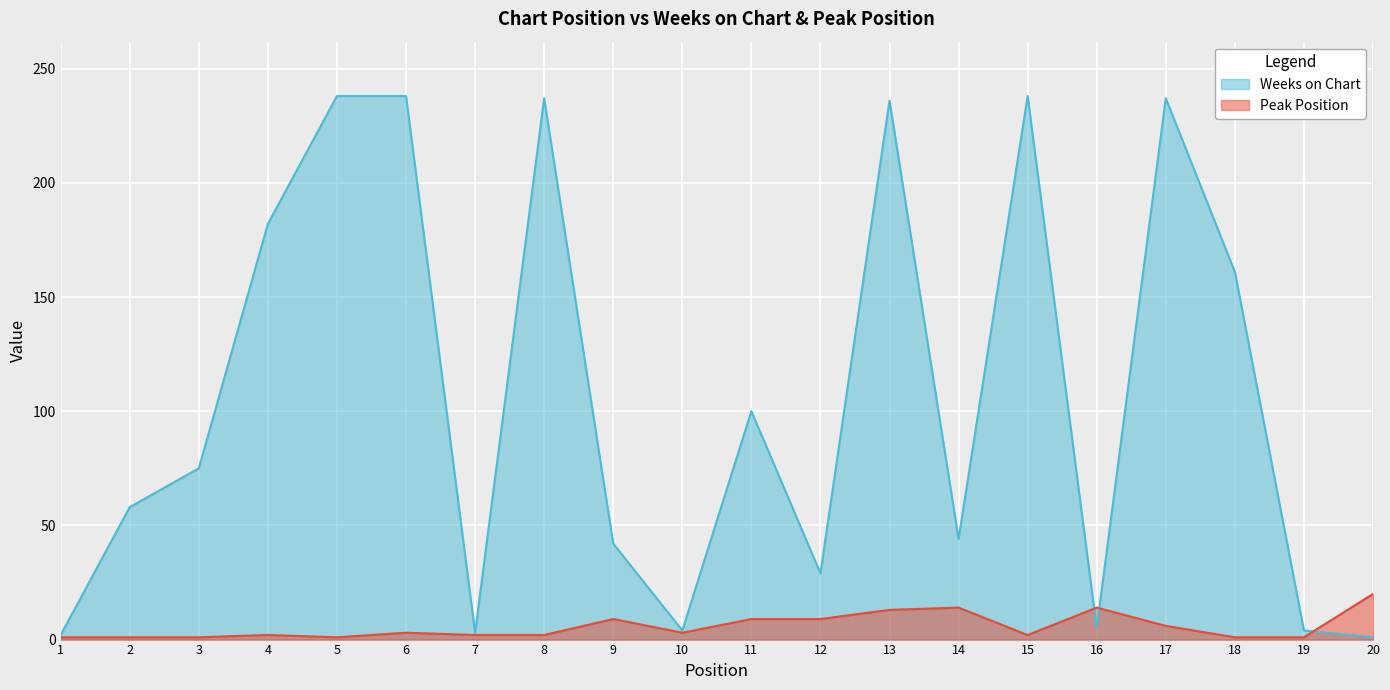

Does the chart display data point markers on the line(s)?

No